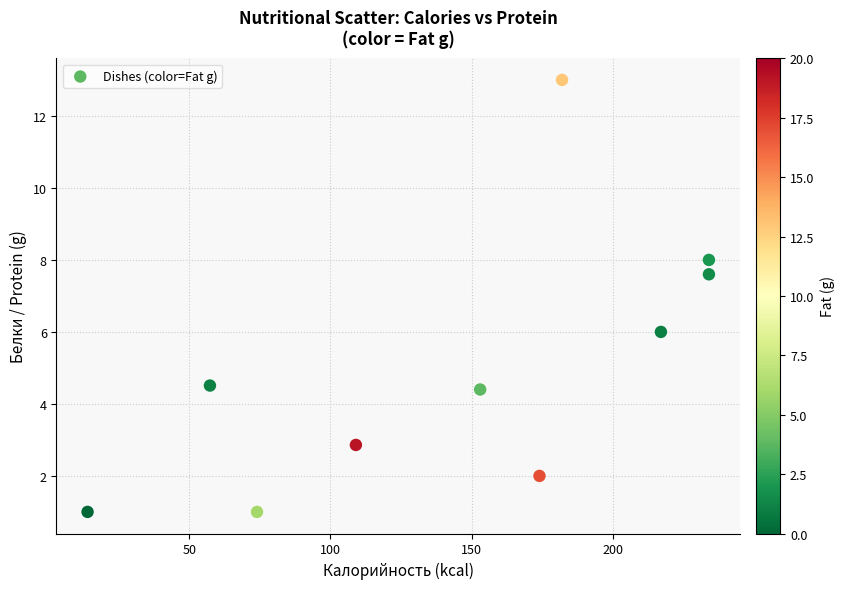

What is the range of Y values (max minus min)?

12.0